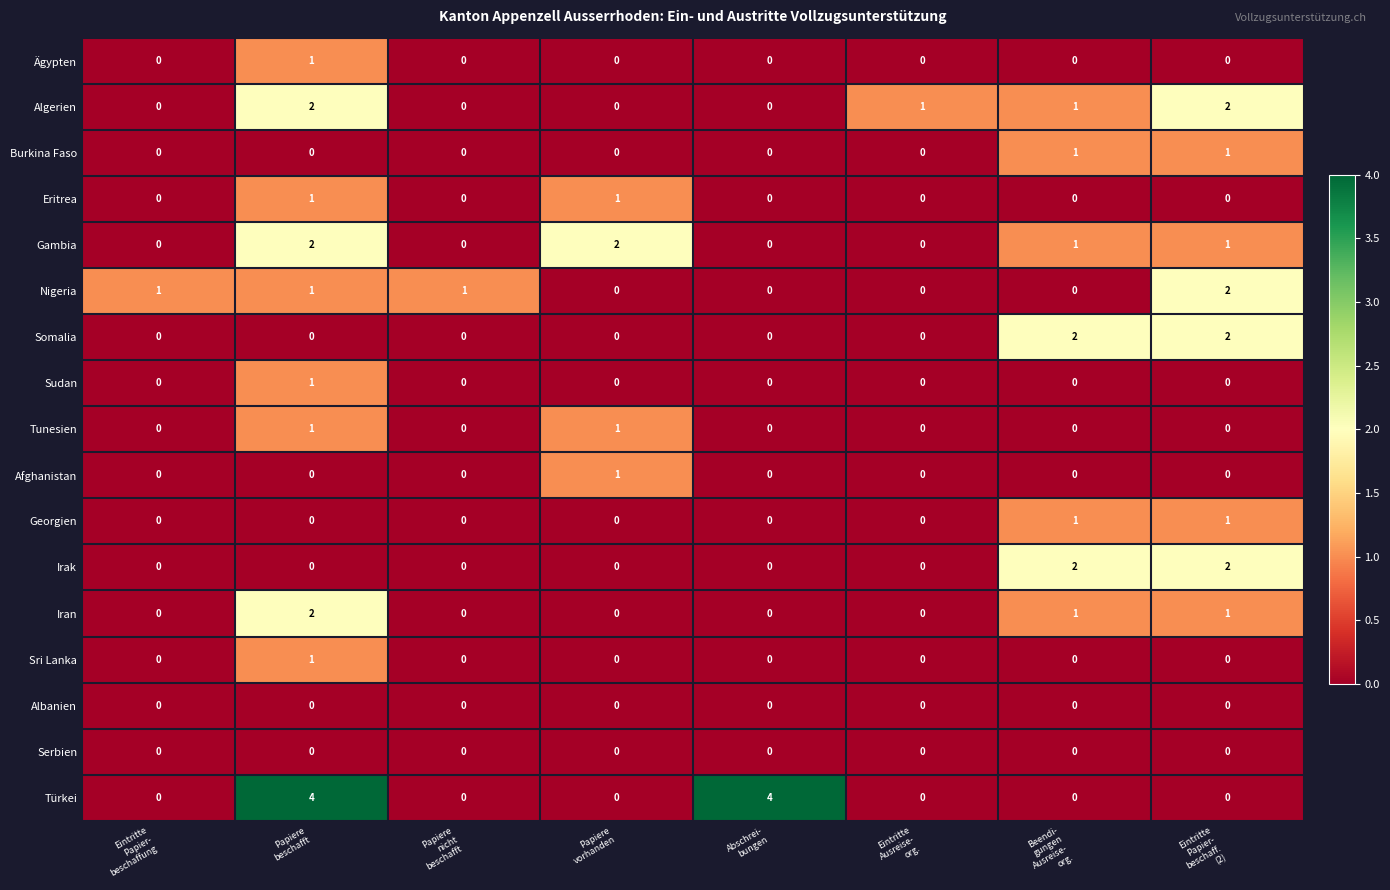

What is the maximum value shown in the chart?

4